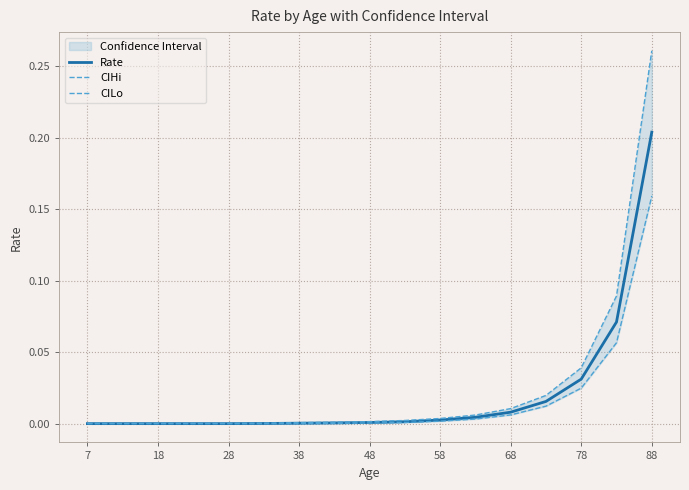

Reading right to left, what are all the values shown in this chart?

Rate: 0.2	0.1	0.0	0.0	0.0	0.0	0.0	0.0	0.0	0.0	0.0	0.0	0.0	0.0	0.0	0.0	0.0
CIHi: 0.3	0.1	0.0	0.0	0.0	0.0	0.0	0.0	0.0	0.0	0.0	0.0	0.0	0.0	0.0	0.0	0.0
CILo: 0.2	0.1	0.0	0.0	0.0	0.0	0.0	0.0	0.0	0.0	0.0	0.0	0.0	0.0	0.0	0.0	0.0